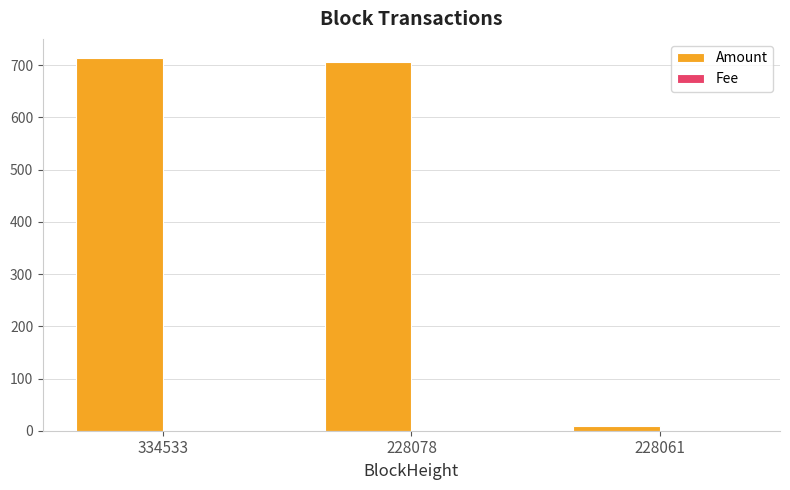

Which series has the largest total across all categories?

Amount